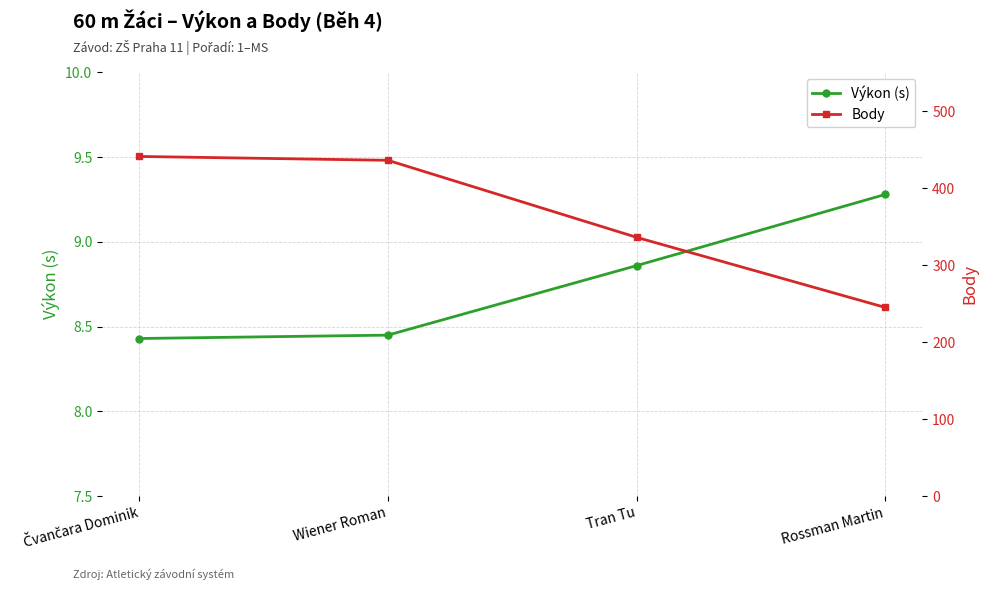

The value of Výkon (s) at Tran Tu is 3.9. True or false?

False